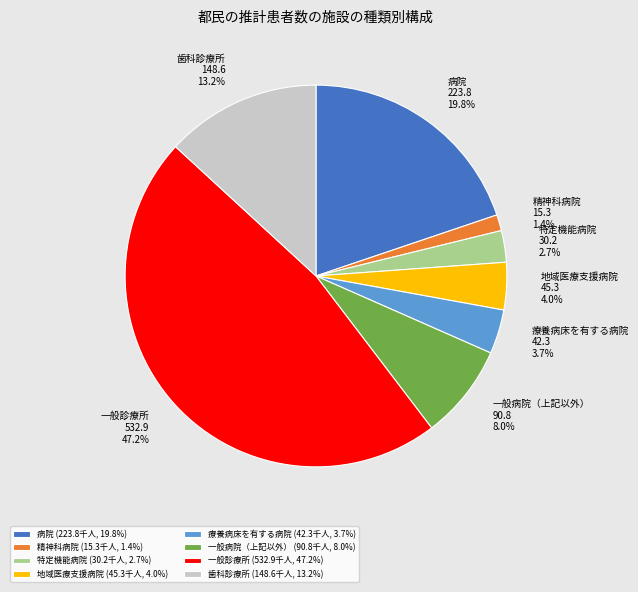

Is there a majority slice in this chart?

No